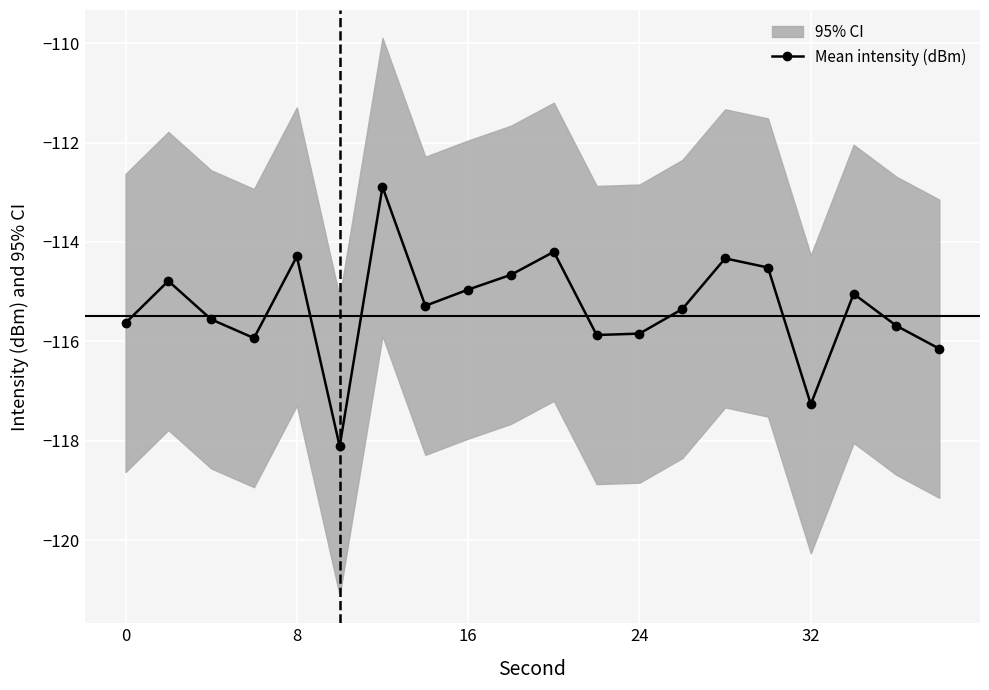

How many points are lower than both their immediate neighbors (excluding endpoints)?

5